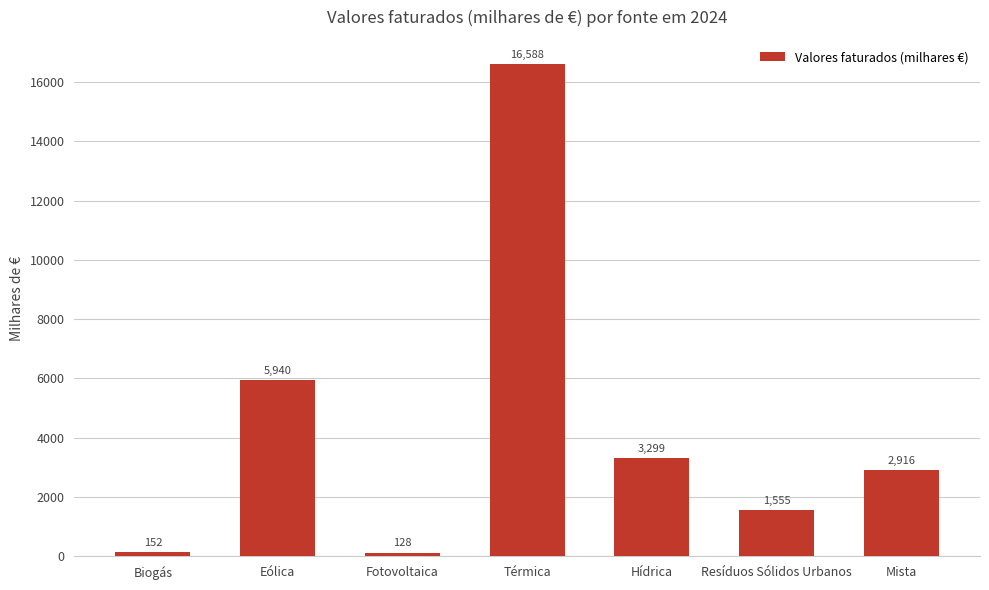

What is the approximate value at Resíduos Sólidos Urbanos?

1555.1